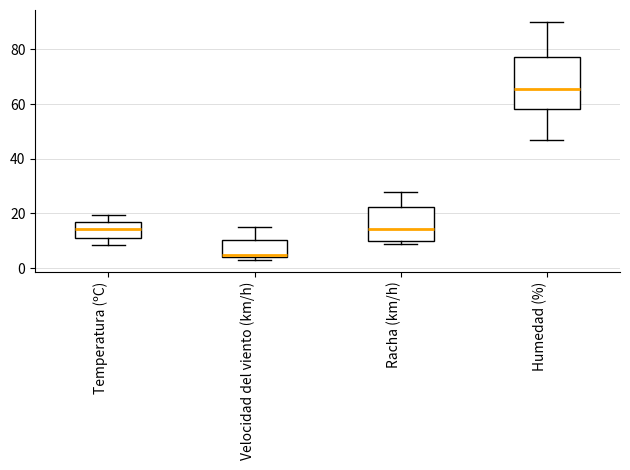

Where is the upper edge of the box for Velocidad del viento (km/h) on the y-axis? The values are not printed on the chart, so give them approximately, as read against the axis.

10